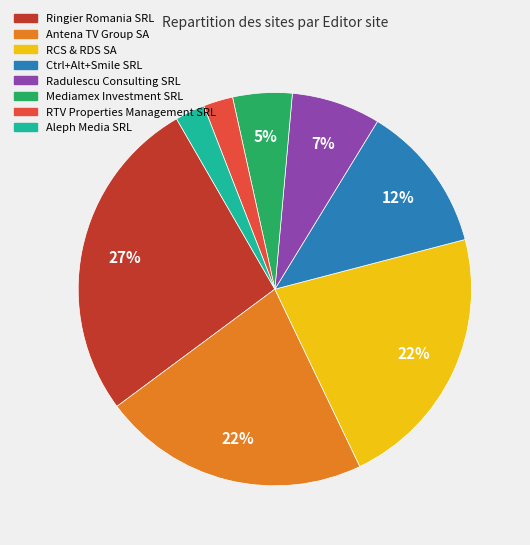

To the nearest percent, what is the difference between the RCS & RDS SA and Aleph Media SRL slice percentages?

20%